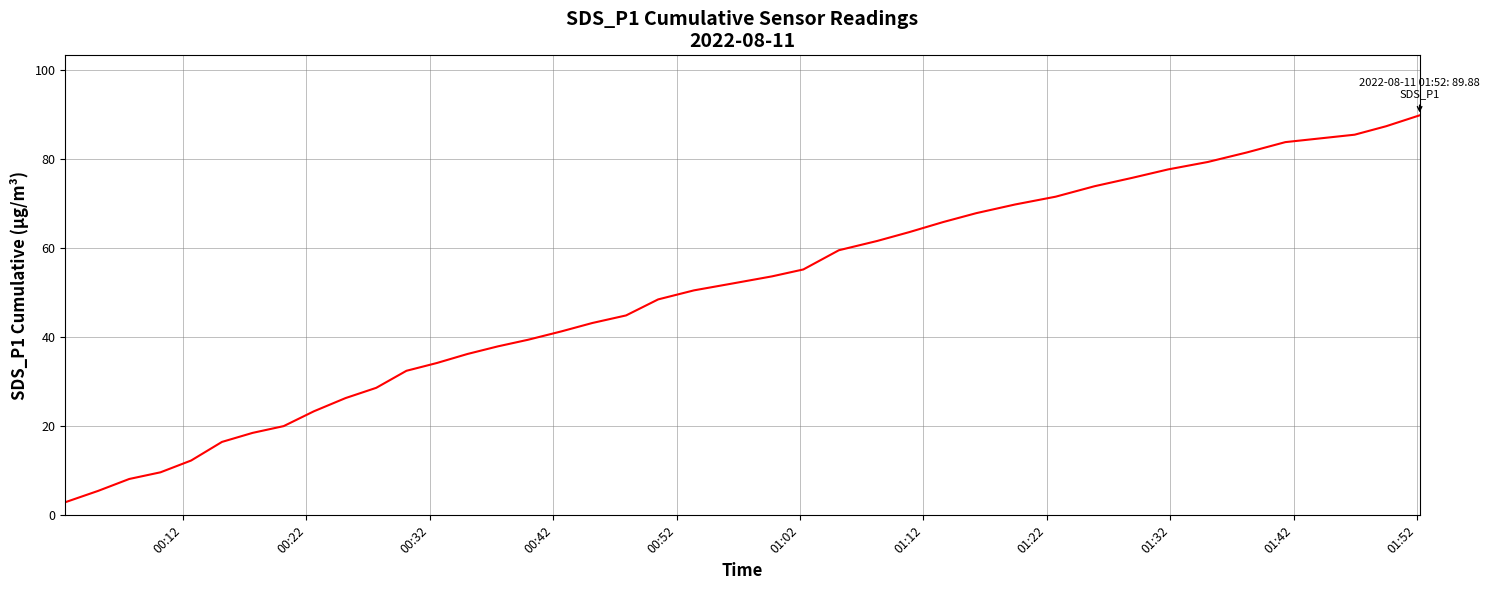

Is this an area chart (filled region under the line)?

No